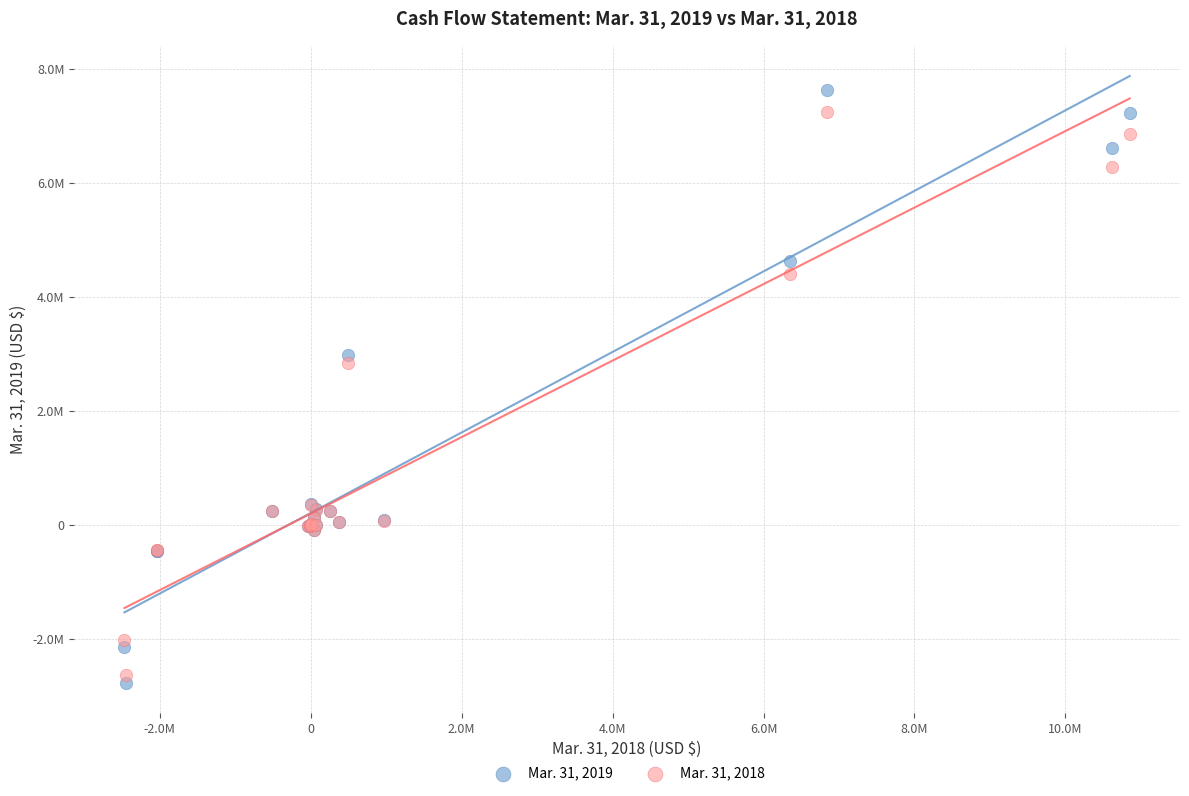

What are all the series names shown in the legend?

Mar. 31, 2019, Mar. 31, 2018